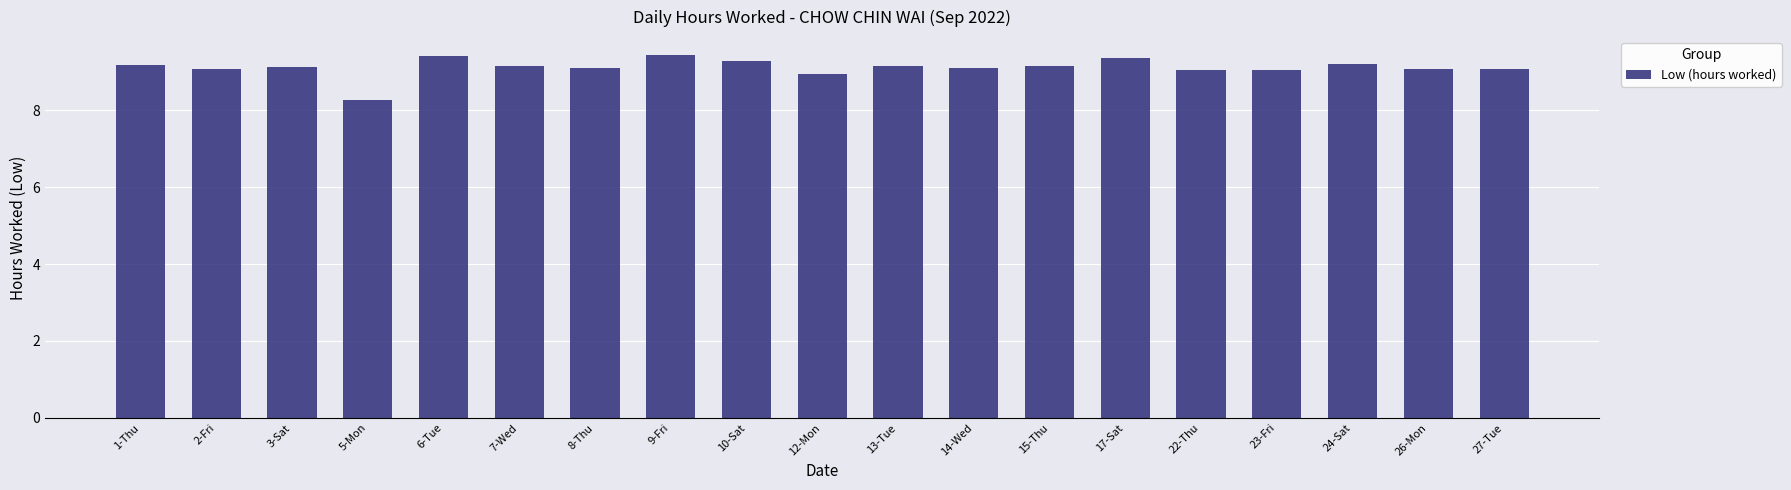

True or false: the data shows 6.0 at 24-Sat.

False